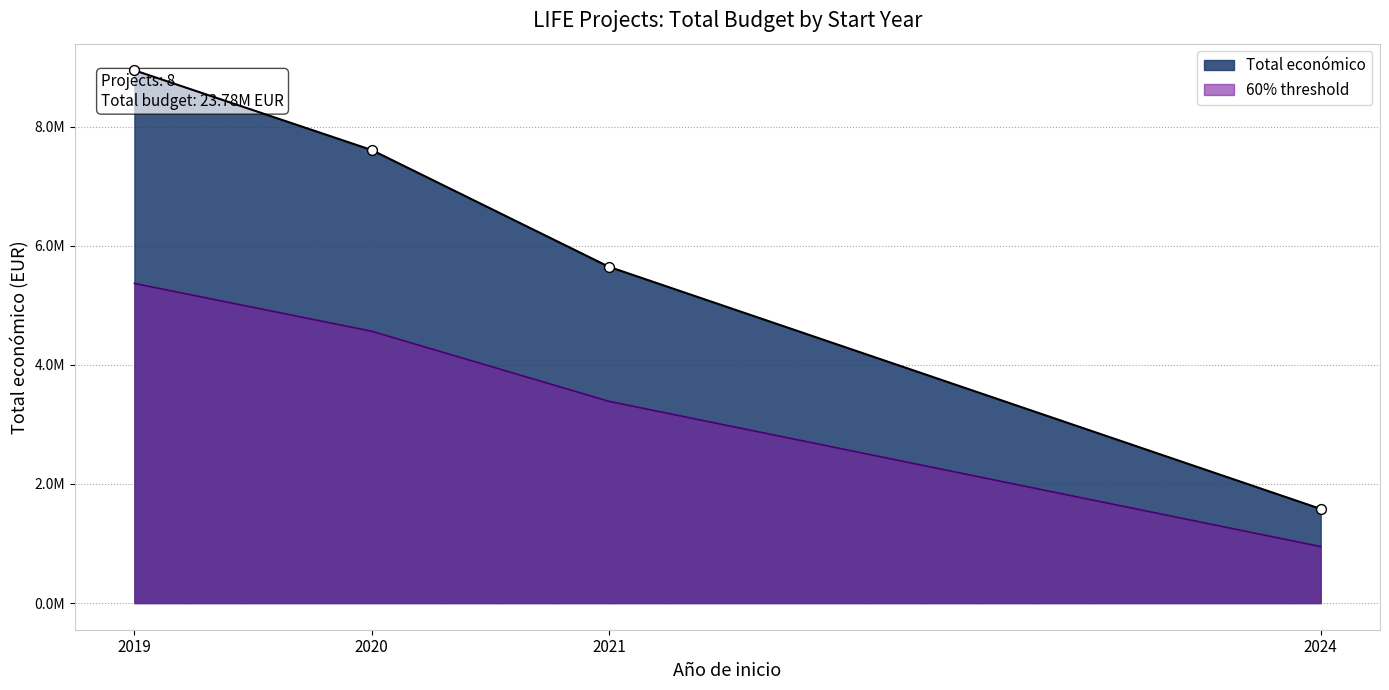

Which has a higher value, 2024 or 2020?

2020